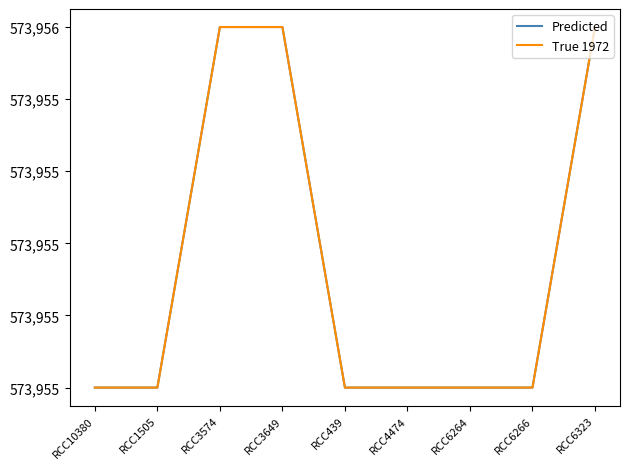

What position from the right is RCC6266?

2